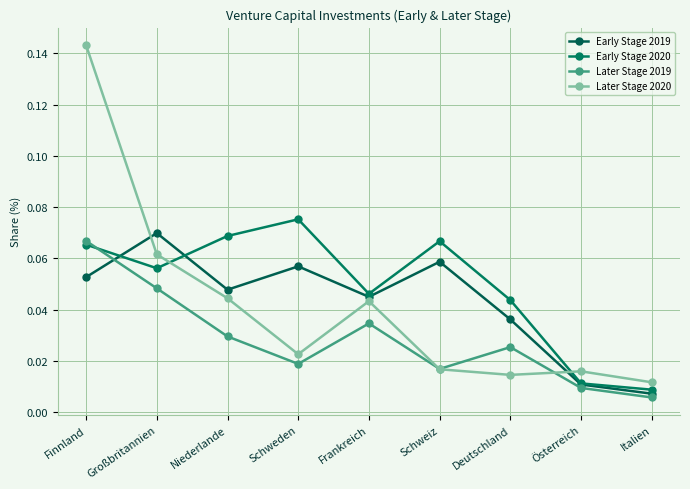

Is the value of Later Stage 2020 at Schweden greater than the value of Early Stage 2020 at Frankreich?

No